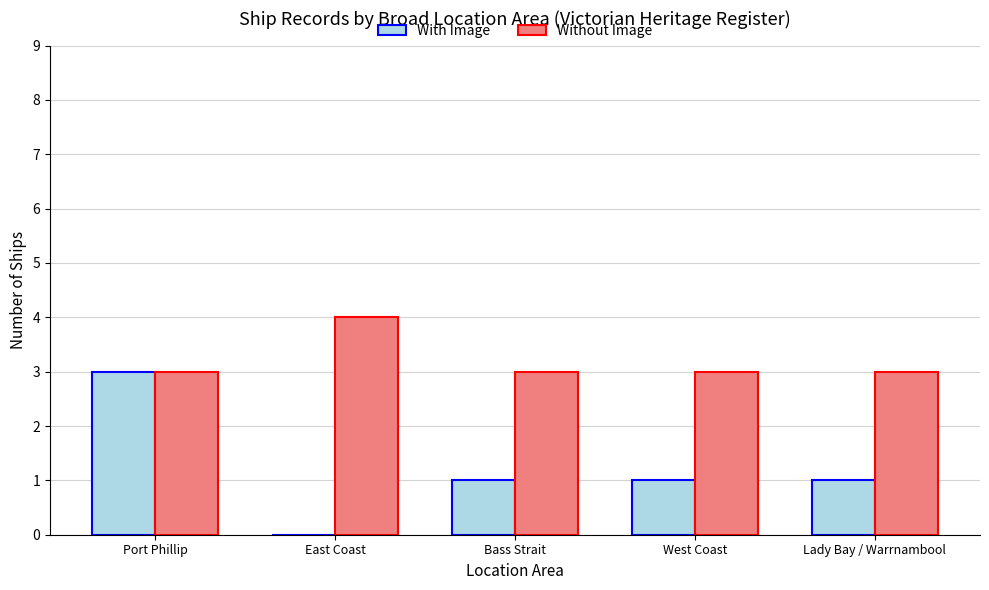

Are the bars horizontal?

No